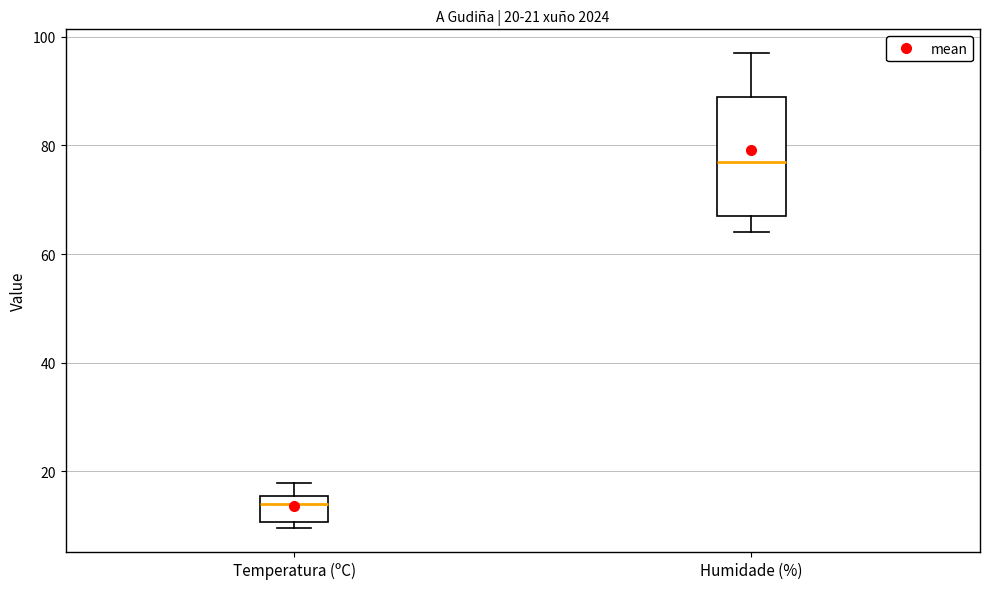

Which box is the tallest, from its lower edge to its upper edge?

Humidade (%)